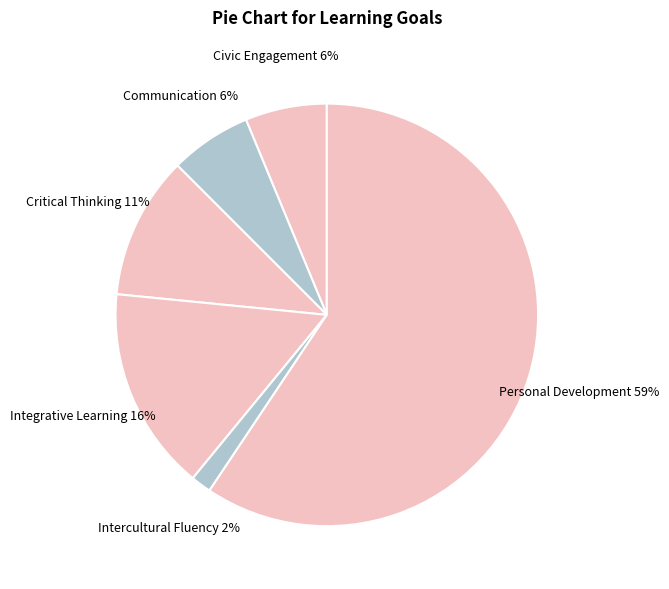

Is it true that Communication is 1% of the pie?

False